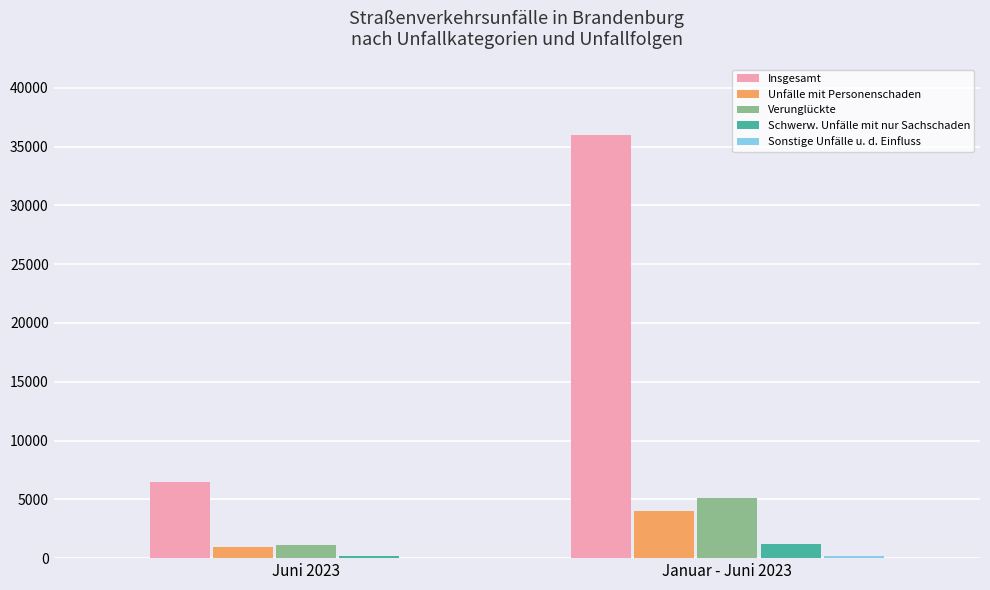

What is the maximum value shown in the chart?

35981